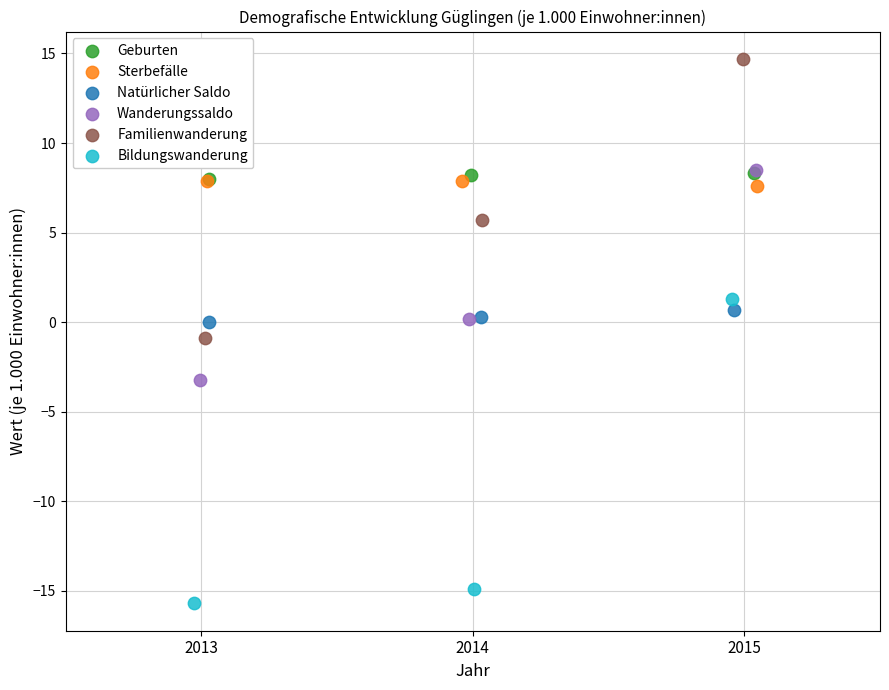

Which series contains the lowest Y value?

Bildungswanderung